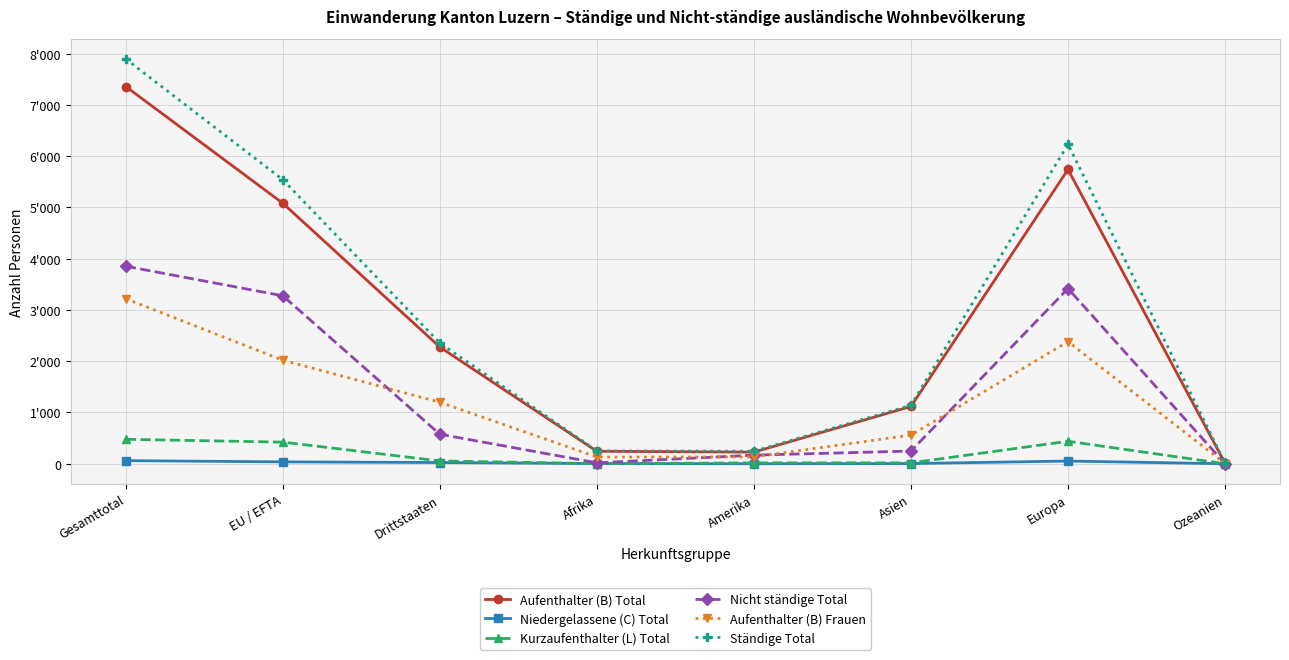

True or false: Nicht ständige Total and Niedergelassene (C) Total cross at least once.

False